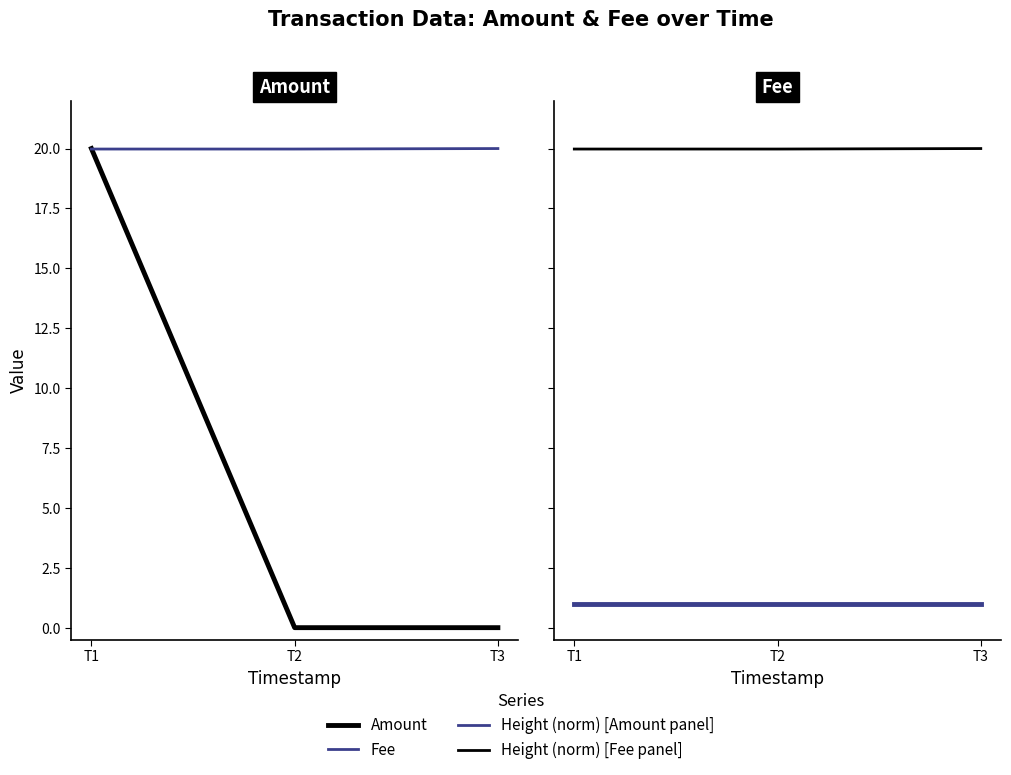

At which label is Height (norm) closest to 19?

T1